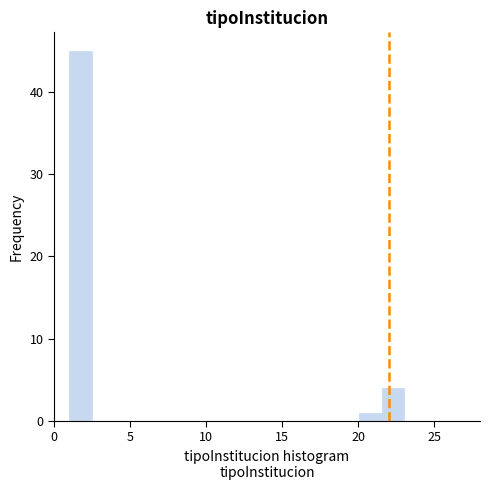

Around what value on the x-axis is the tallest bar? Give the approximate position of its centre, as read against the axis.

1.5